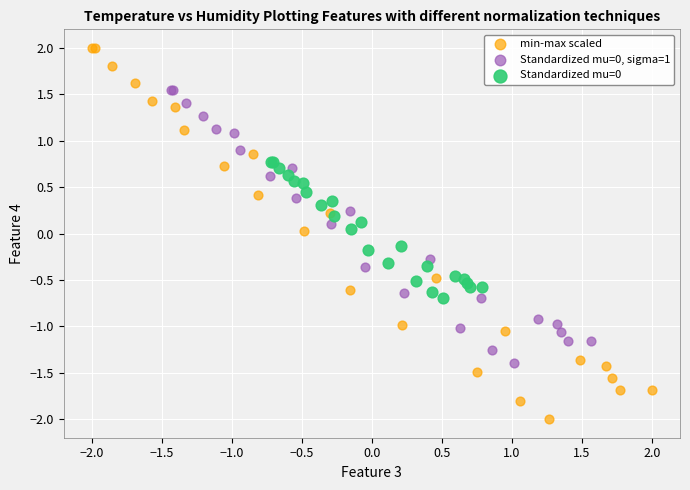

Which series reaches the maximum Y coordinate?

min-max scaled